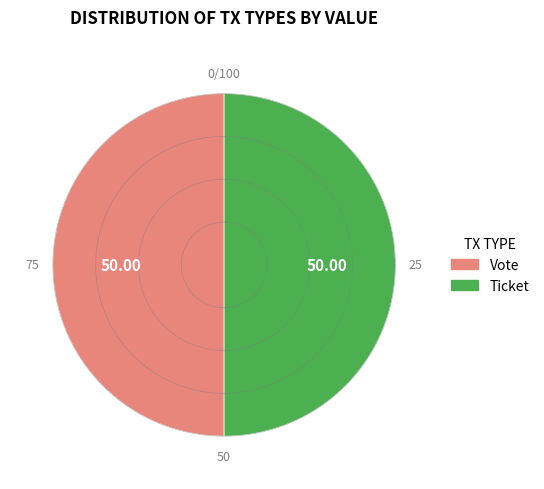

Rank the categories by value from lowest to highest.

Ticket (io_index=0), Vote (io_index=1)